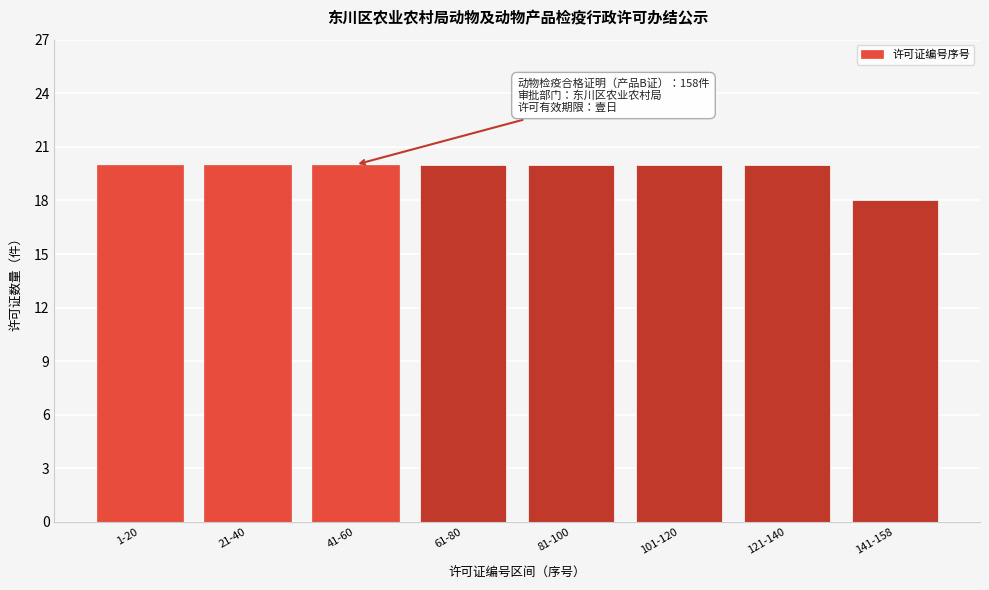

Reading left to right, what are all the values shown in this chart?

1-20=20	21-40=20	41-60=20	61-80=20	81-100=20	101-120=20	121-140=20	141-158=18